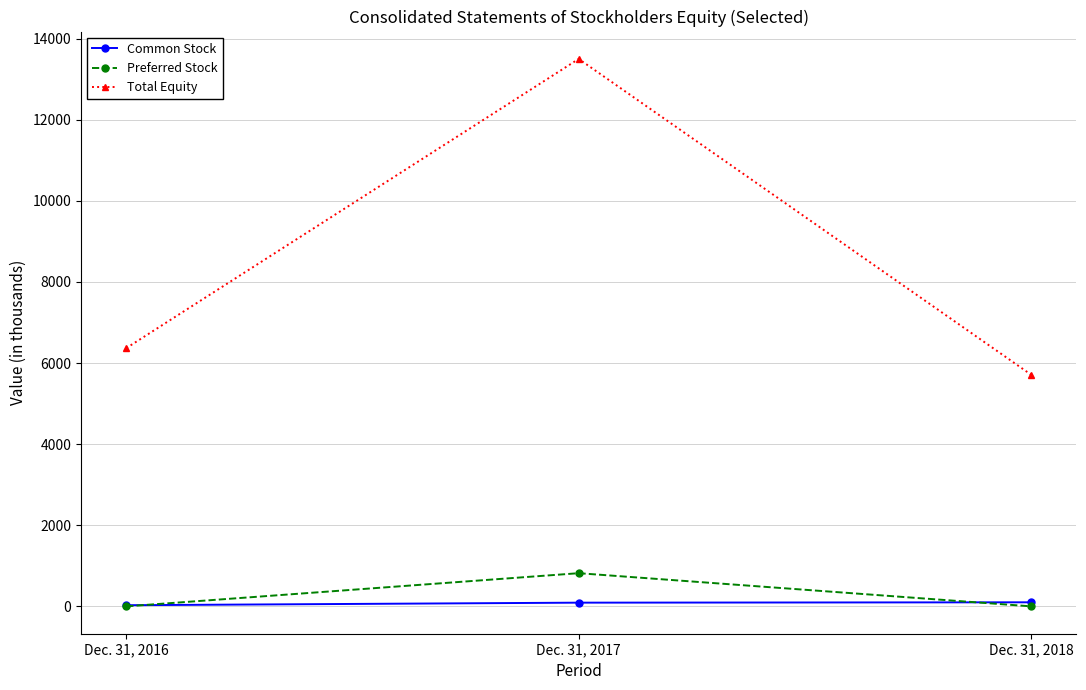

List the series in order of their peak value, highest first.

Total Equity, Preferred Stock, Common Stock